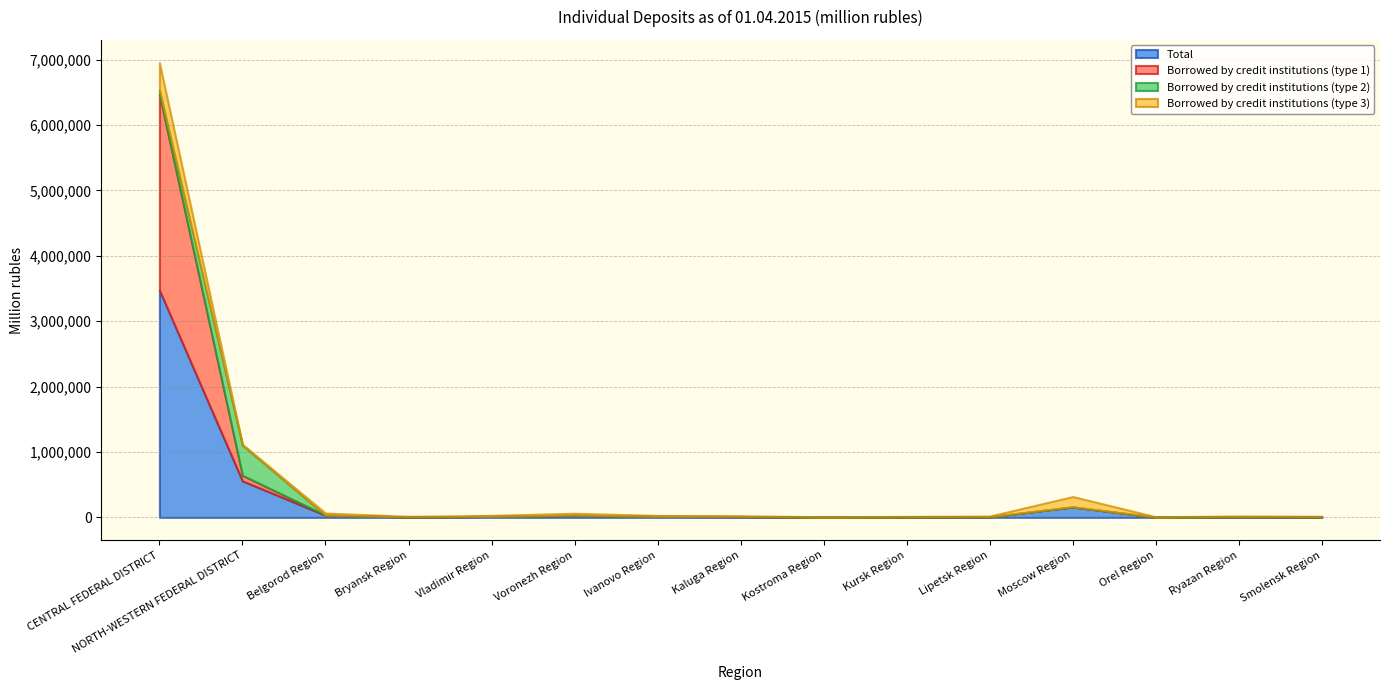

How many distinct data groups are displayed?

4